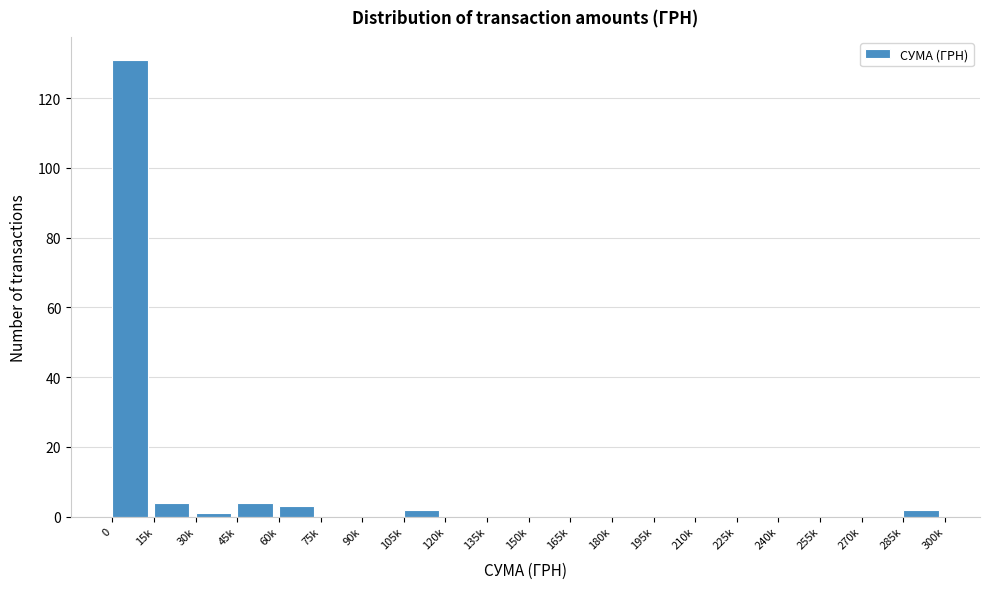

Reading left to right, list all the values displayed in this chart.

0=131	15k=4	30k=1	45k=4	60k=3	75k=0	90k=0	105k=2	120k=0	135k=0	150k=0	165k=0	180k=0	195k=0	210k=0	225k=0	240k=0	255k=0	270k=0	285k=2